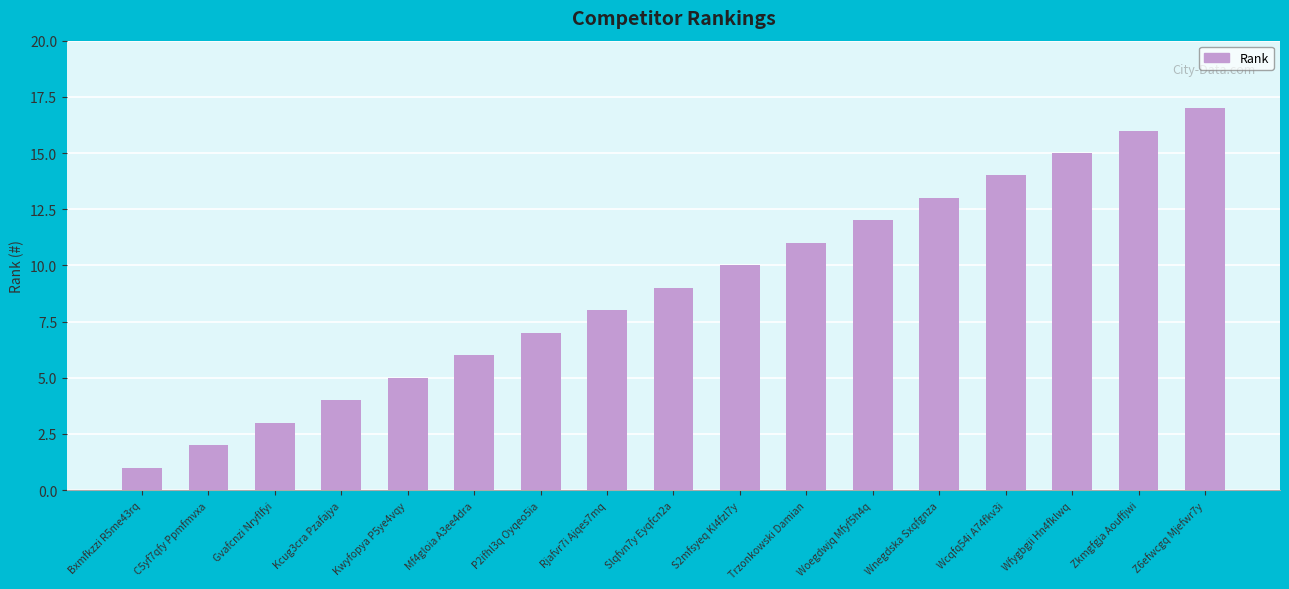

What is the average value?

9